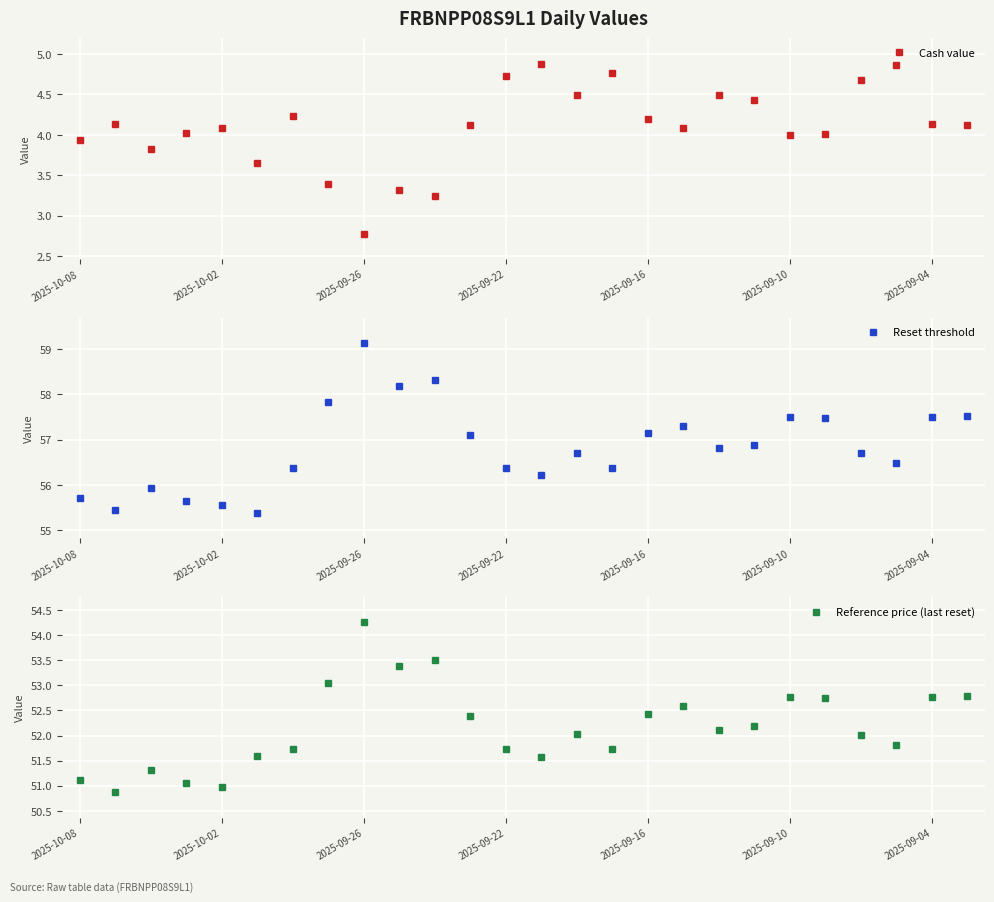

At which label does Cash value reach its minimum?

2025-09-26